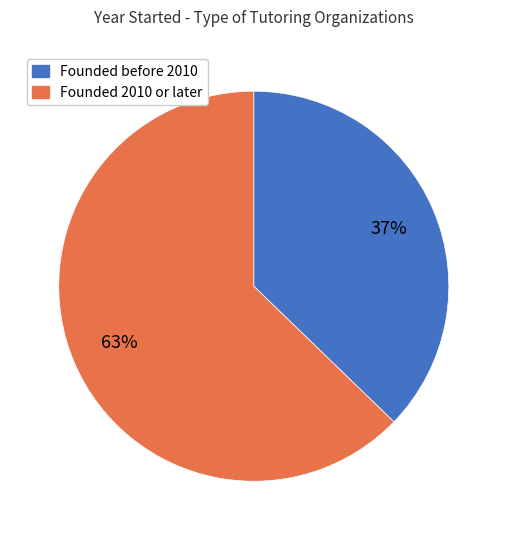

To the nearest percent, what is the average slice percentage?

50%